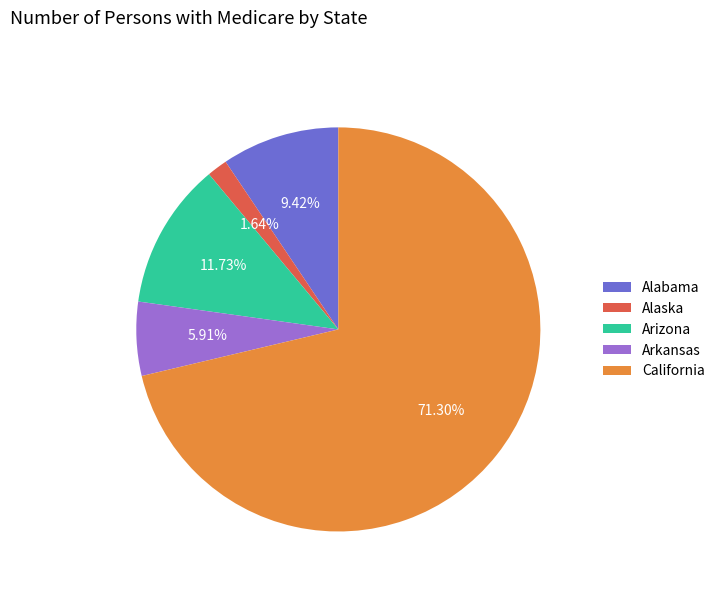

Rank the categories by value from highest to lowest.

California, Arizona, Alabama, Arkansas, Alaska